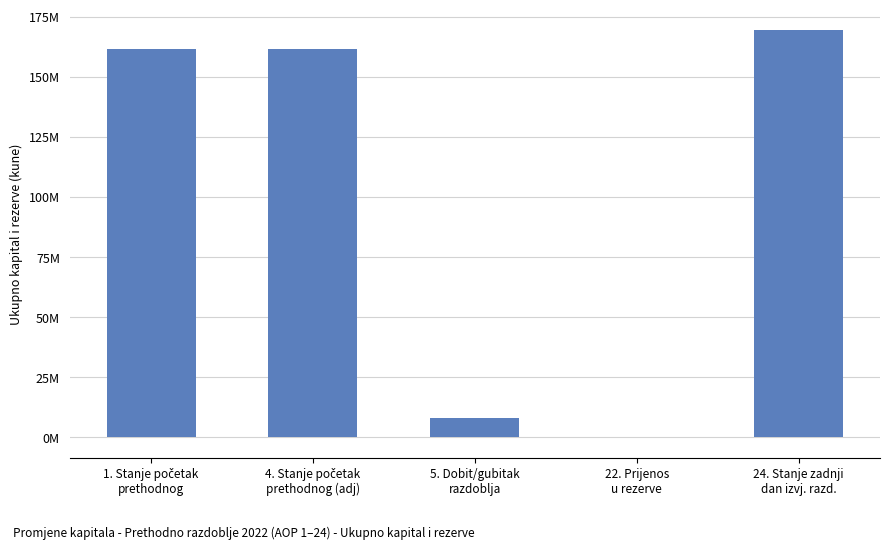

List the labels in order of value, smallest first.

22. Prijenos
u rezerve, 5. Dobit/gubitak
razdoblja, 1. Stanje početak
prethodnog, 4. Stanje početak
prethodnog (adj), 24. Stanje zadnji
dan izvj. razd.